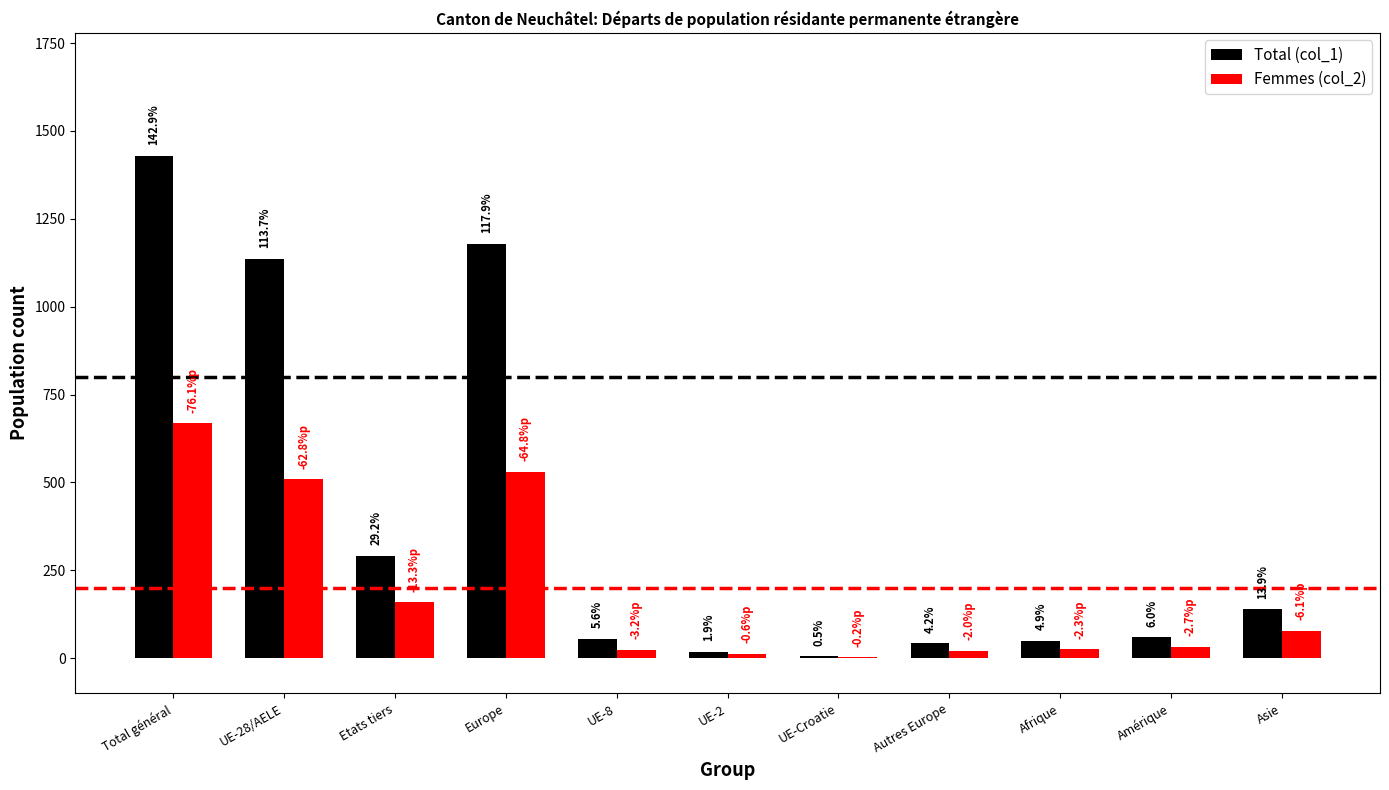

Reading left to right, list all the values displayed in this chart.

Total (col_1): 1429	1137	292	1179	56	19	5	42	49	60	139
Femmes (col_2): 668	509	159	531	24	13	3	22	26	33	78